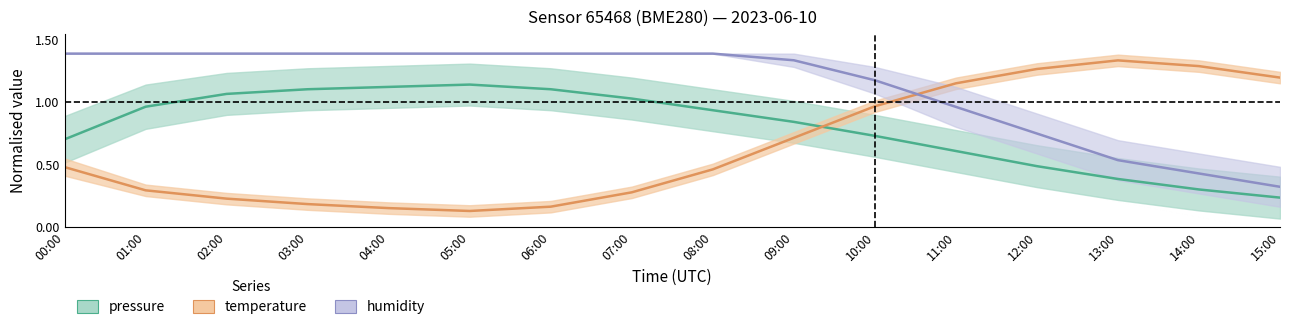

Reading right to left, extract all data points from this chart.

pressure: 0.2	0.3	0.4	0.5	0.6	0.7	0.8	0.9	1.0	1.1	1.1	1.1	1.1	1.1	1.0	0.7
temperature: 1.2	1.3	1.3	1.3	1.2	1.0	0.7	0.5	0.3	0.2	0.1	0.2	0.2	0.2	0.3	0.5
humidity: 0.3	0.4	0.5	0.8	1.0	1.2	1.3	1.4	1.4	1.4	1.4	1.4	1.4	1.4	1.4	1.4